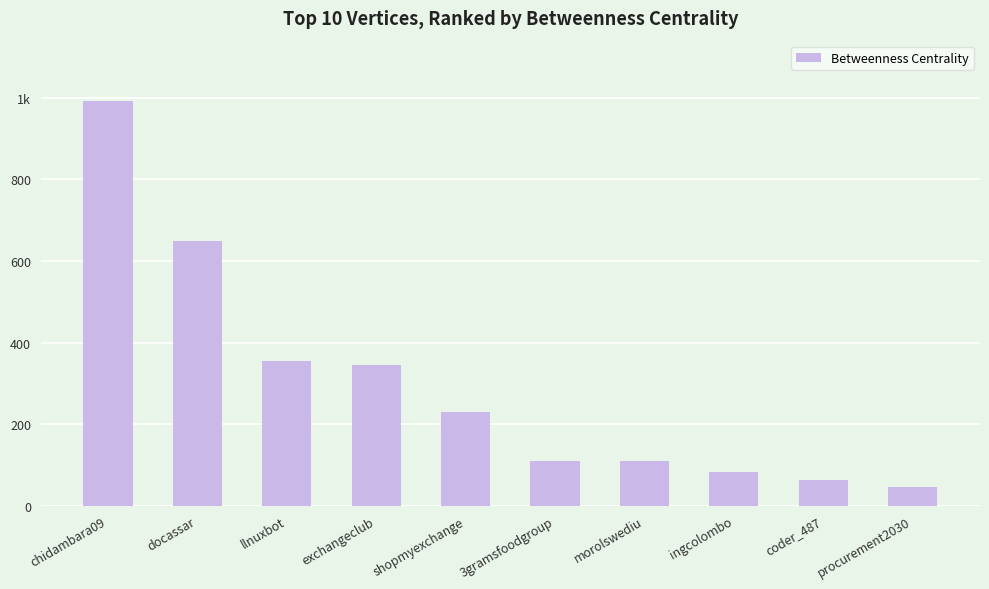

At which category does the chart reach its peak across all series?

chidambara09